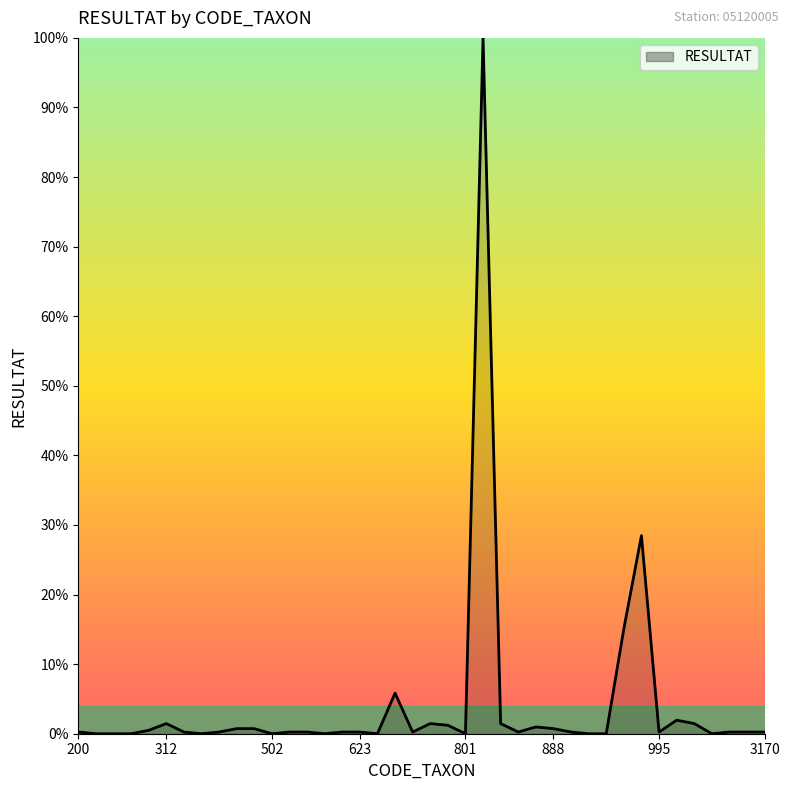

Does the chart display data point markers on the line(s)?

No